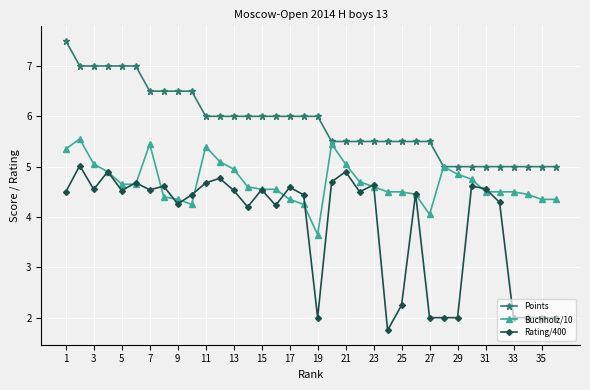

Which series has the widest spread of values?

Rating/400